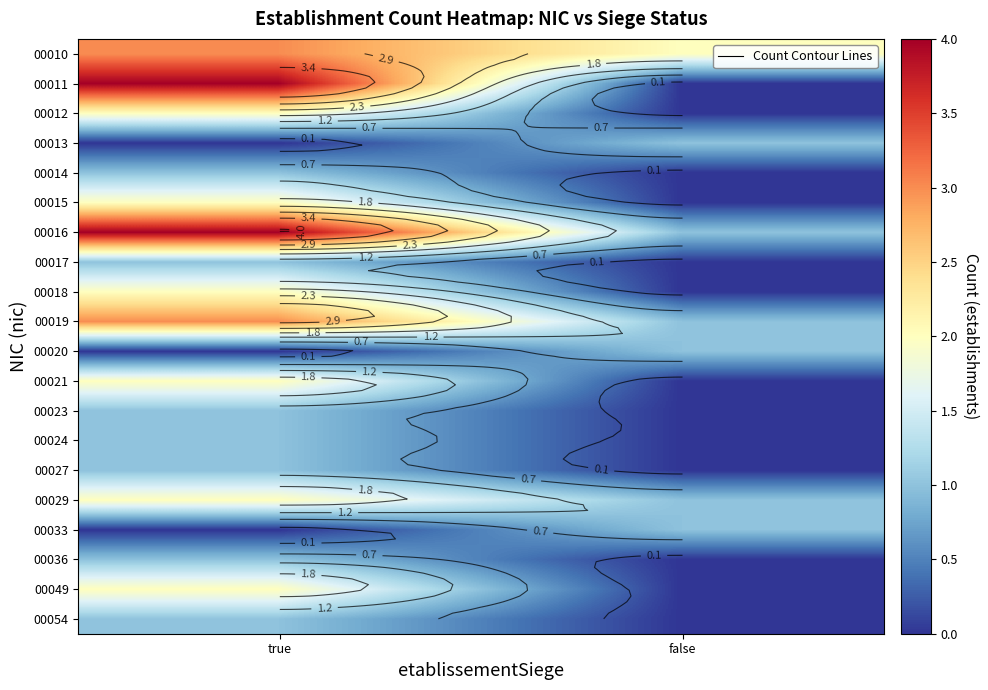

True or false: 00011 has a value of 3 at false.

False